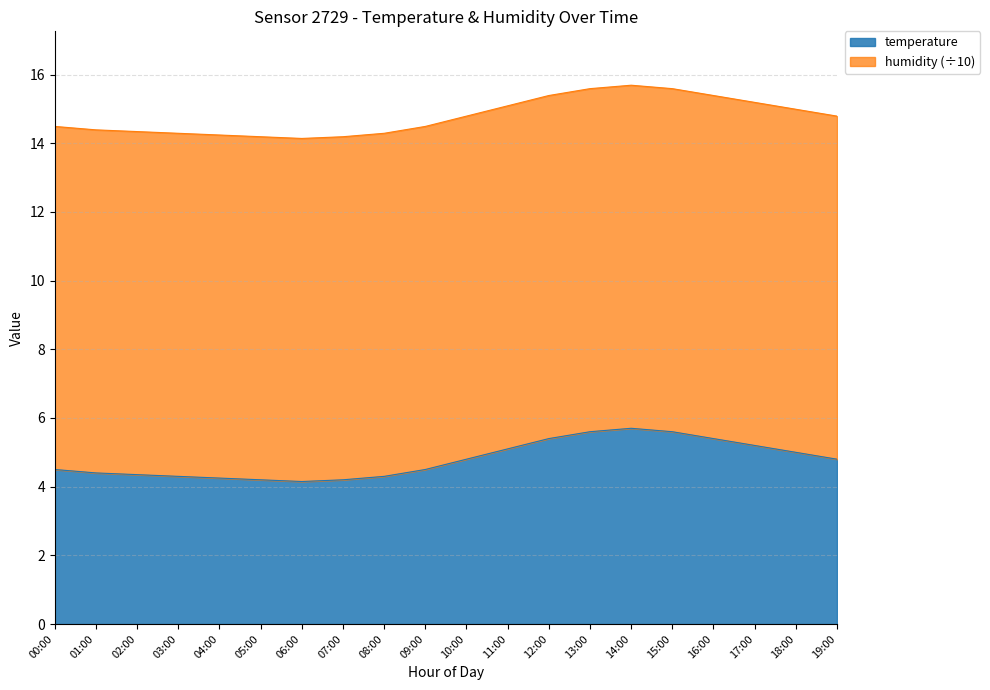

What is the label of the 14th point from the right?

06:00